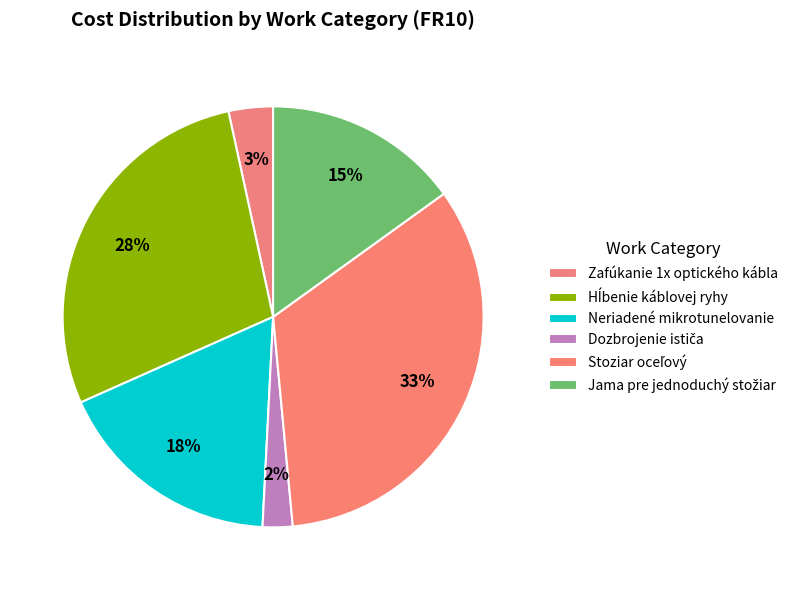

How many segments does this pie chart have?

6